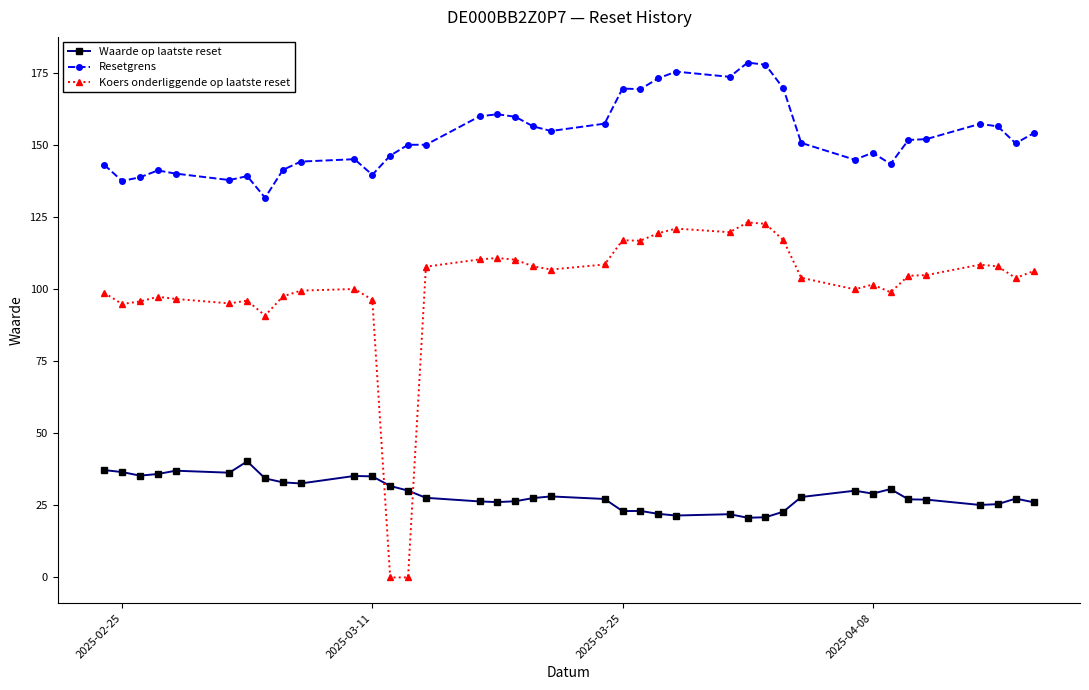

Which series has the widest spread of values?

Koers onderliggende op laatste reset